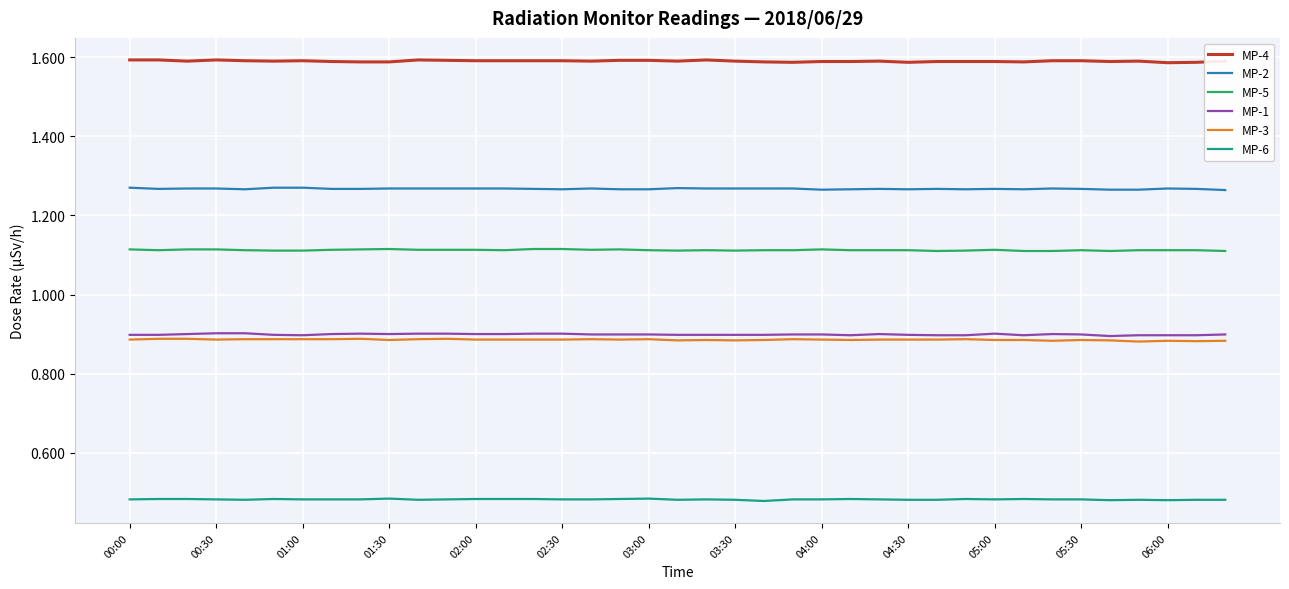

True or false: MP-2 and MP-6 intersect in this chart.

False